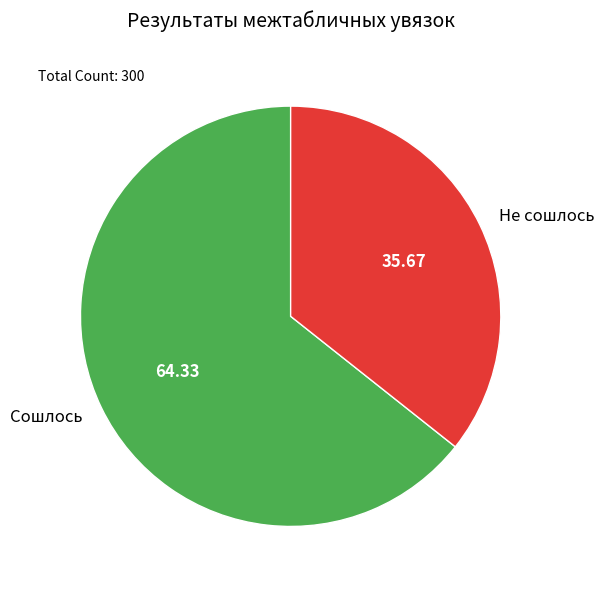

True or false: Сошлось accounts for 64% of the total.

True